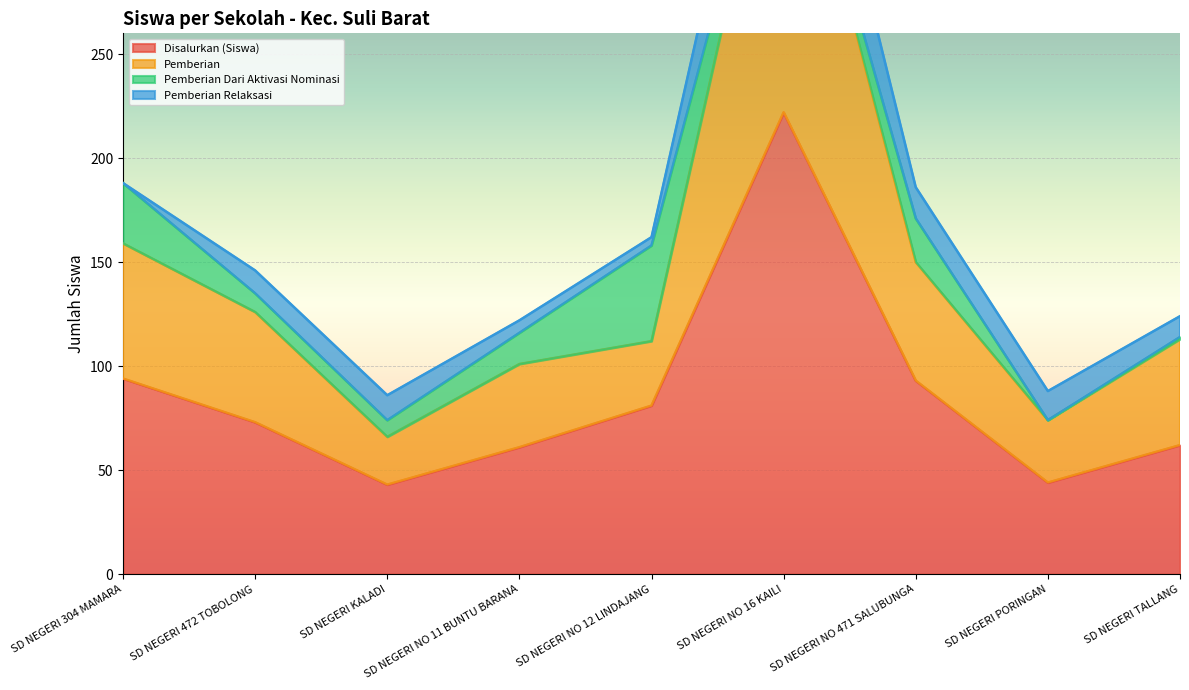

The value of Disalurkan (Siswa) at SD NEGERI 304 MAMARA is 45. True or false?

False